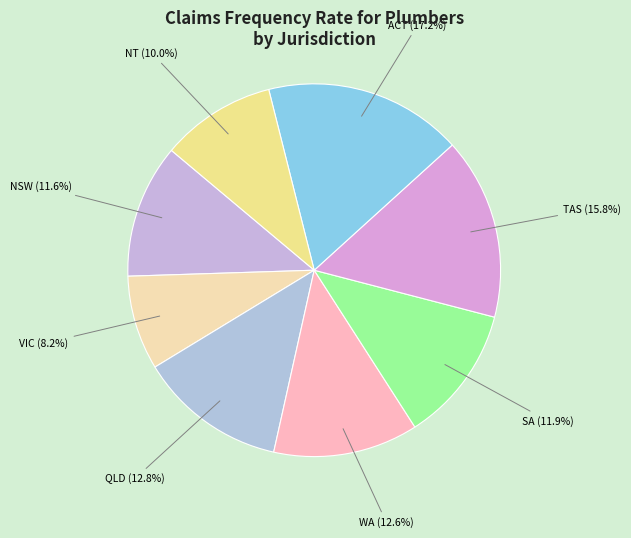

Which slice is the smallest?

VIC